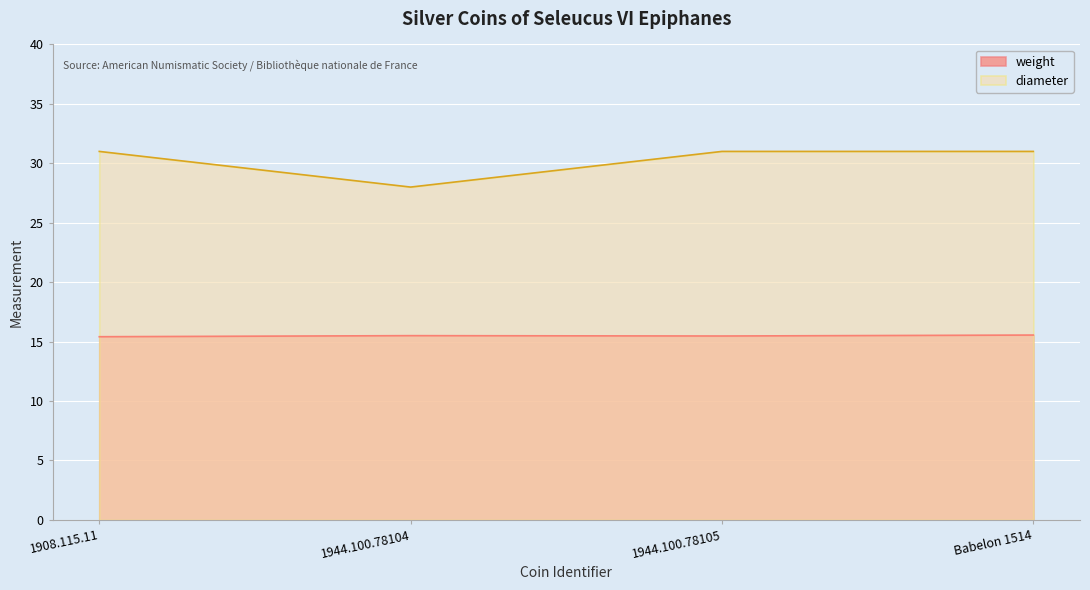

Rank the series by their average value, from lowest to highest.

weight, diameter